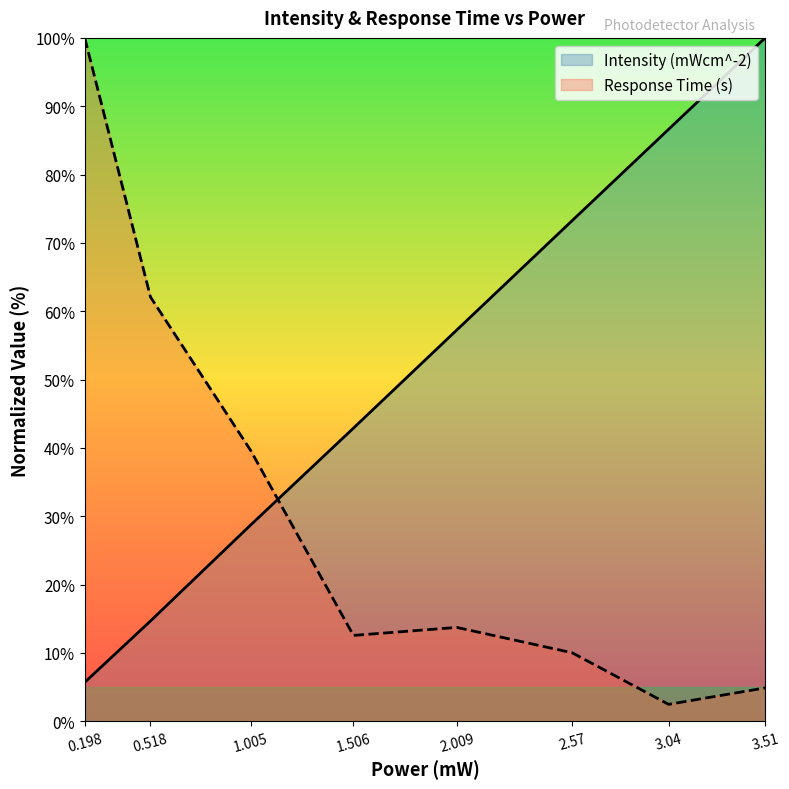

True or false: Intensity (mWcm^-2) has more than 2 interior local peaks.

False